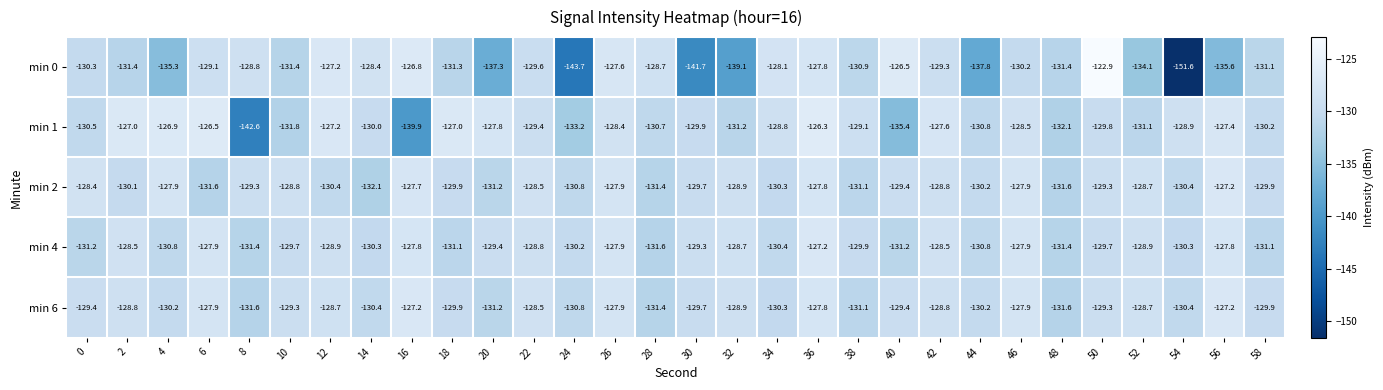

What is the sum of the min 1 values at 8 and 22?

-272.0